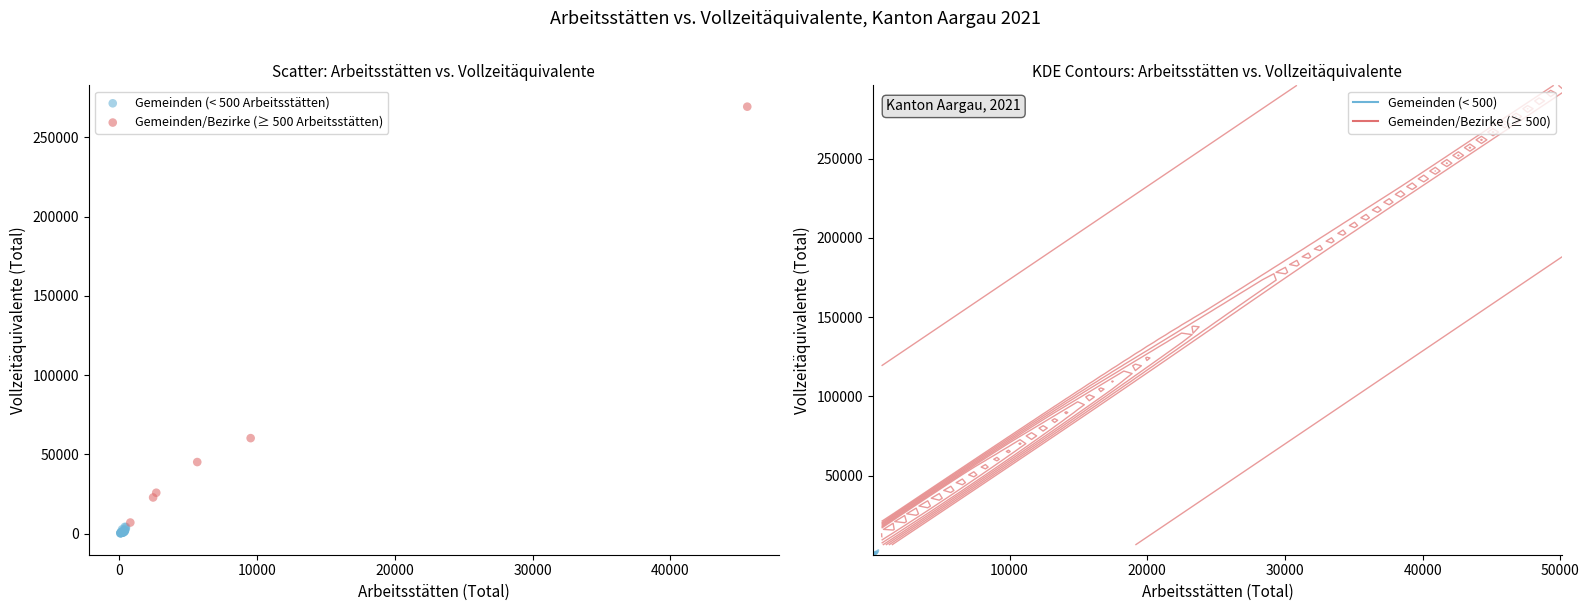

Which series reaches the minimum Y coordinate?

Gemeinden (< 500 Arbeitsstätten)